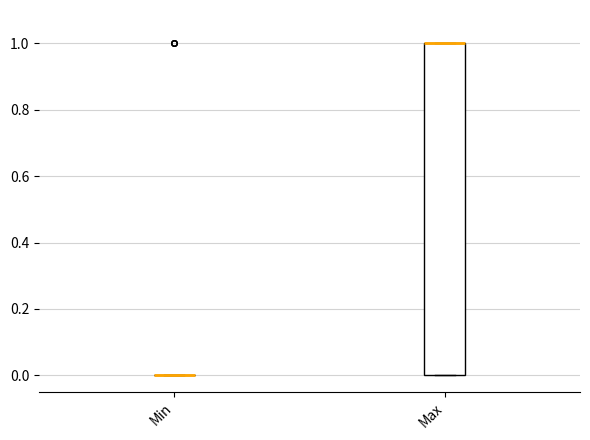

Reading left to right, read every box against the y-axis: the position of its median line, the range the box covers, and the ends of its whiskers. The values are not printed on the chart, so give them approximately, as read against the axis.

Min: box collapsed to a line at 0, whiskers 0 to 0
Max: median 1 (drawn on the box's upper edge), box 0 to 1, whiskers 0 to 1